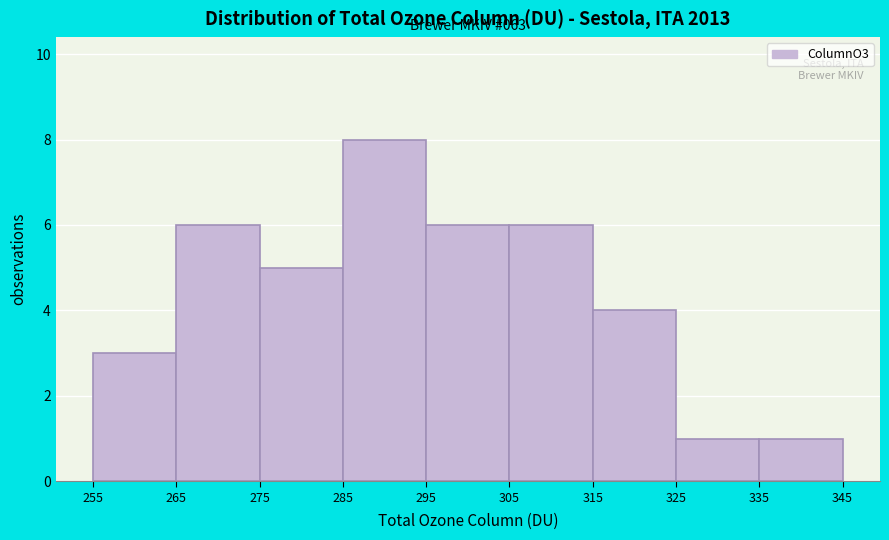

Which range on the x-axis has the tallest bar?

285 to 295